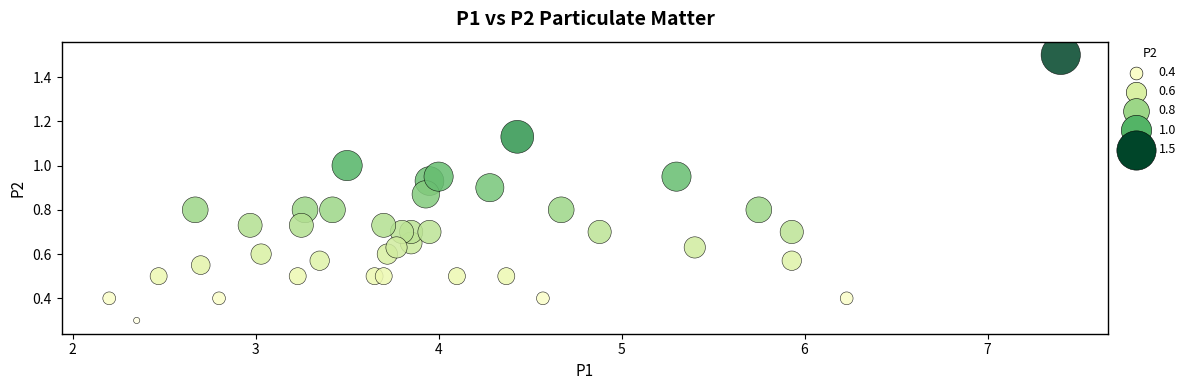

What Y value in the scatter plot is closest to 0?

0.3